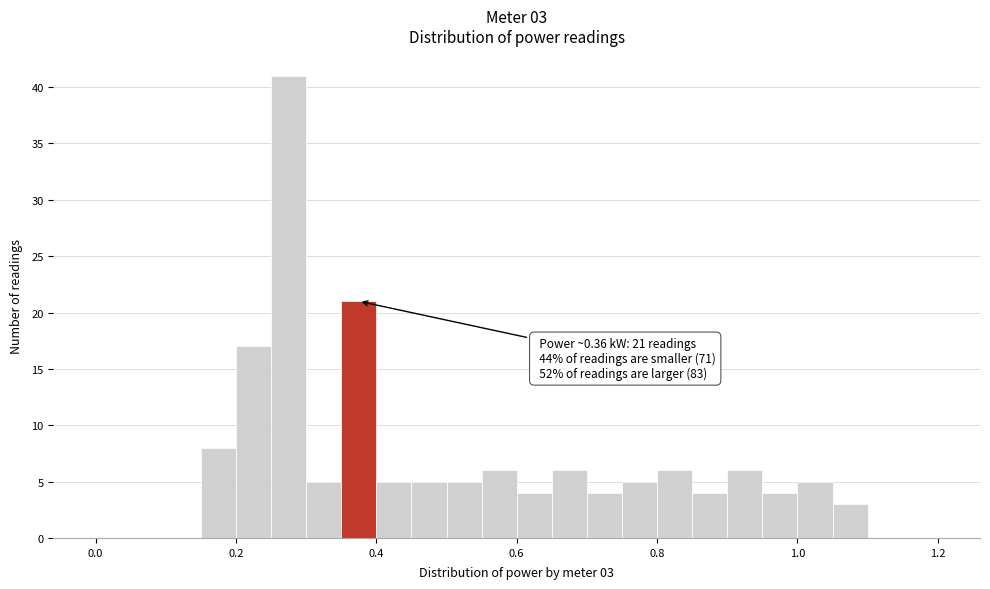

Read against the x-axis, roughly where is the centre of the tallest bar?

0.28